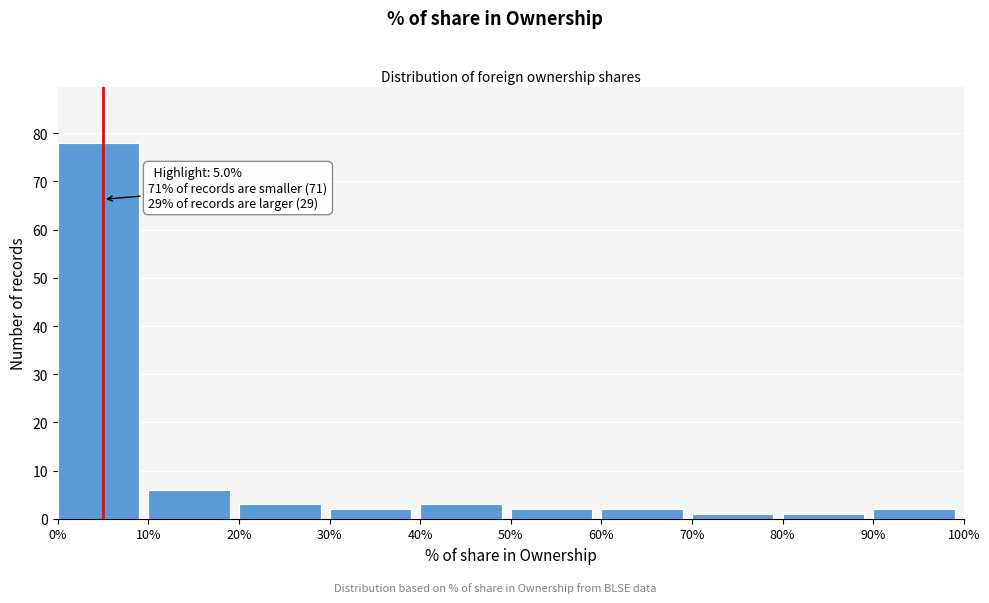

Over which range of the x-axis is the bar tallest?

0% to 10%